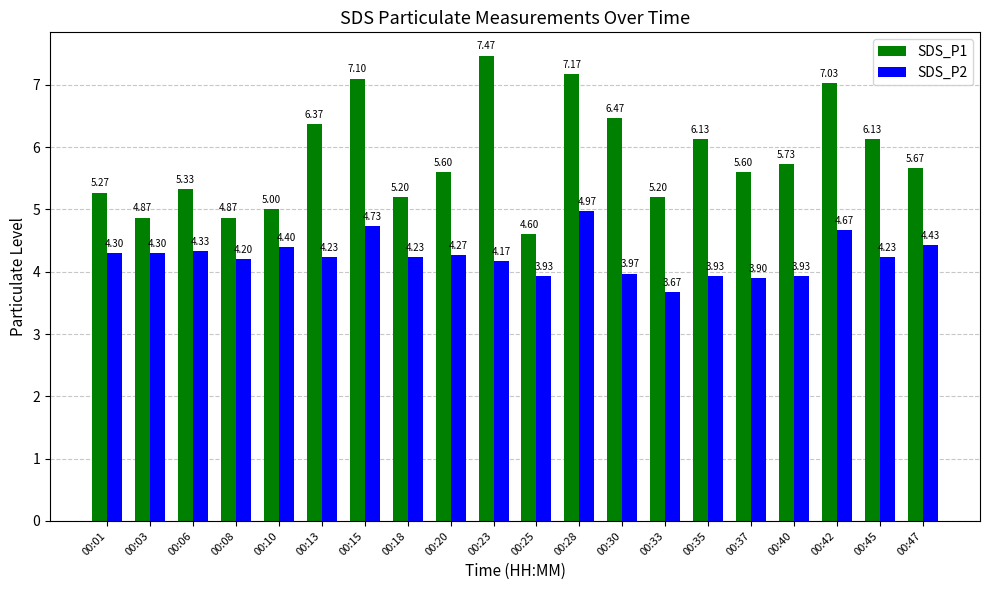

What is the lowest value of the SDS_P1 series?

4.6